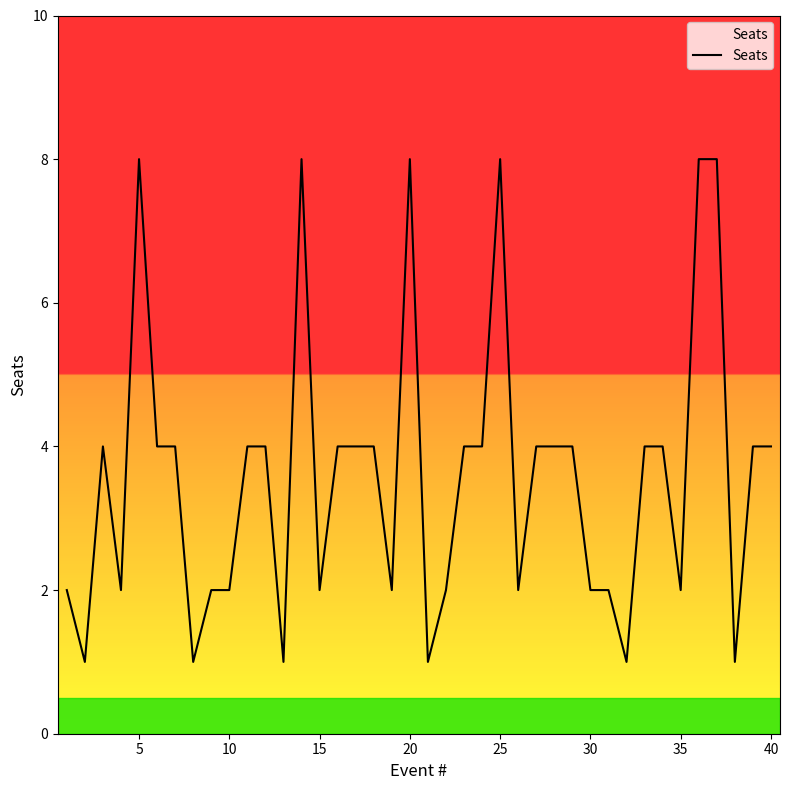

What is the average value?

4